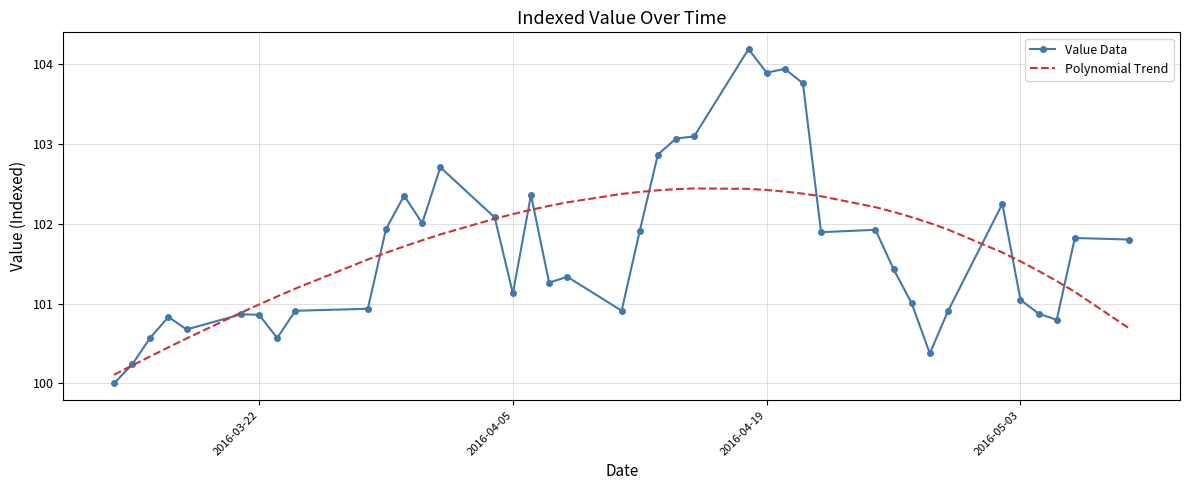

List the series in order of their peak value, highest first.

Value Data, Polynomial Trend